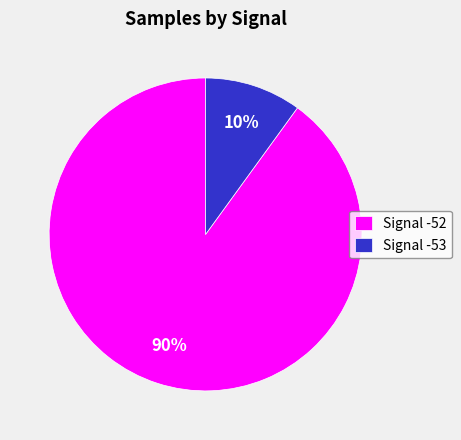

Is Signal -53 the majority of the pie?

No